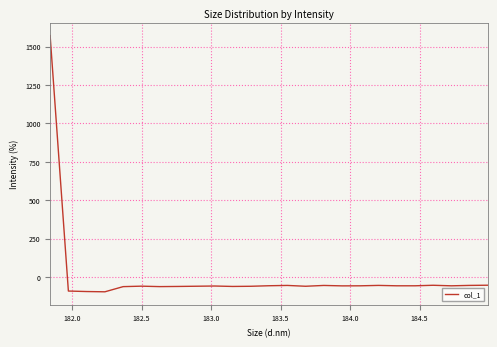

What is the minimum value shown in the chart?

-95.5